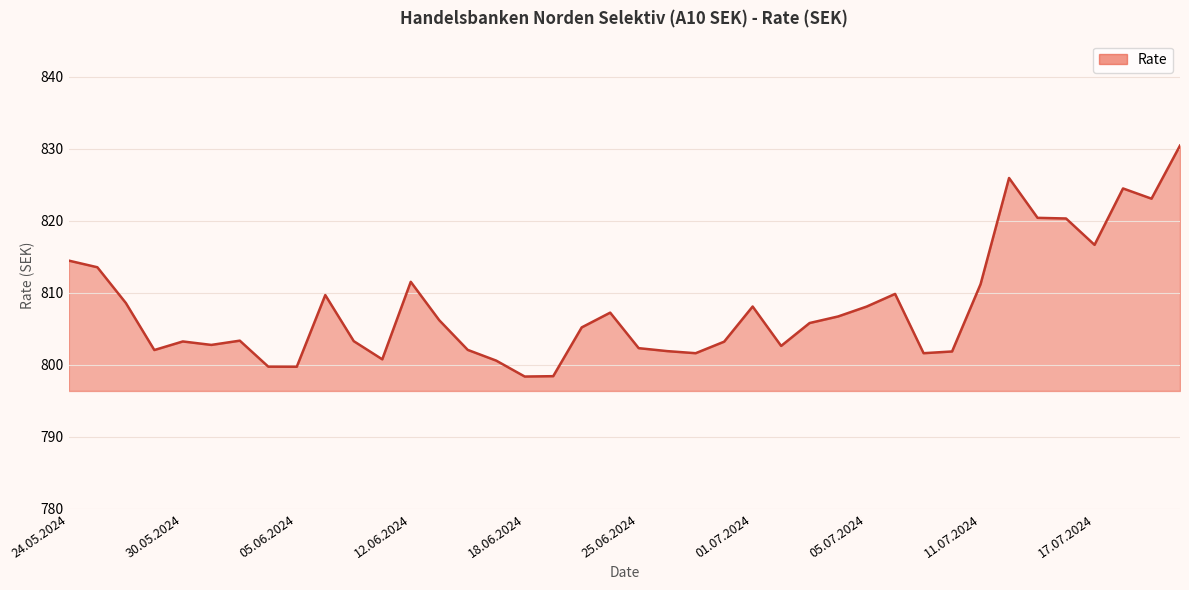

What is the maximum value shown in the chart?

830.4